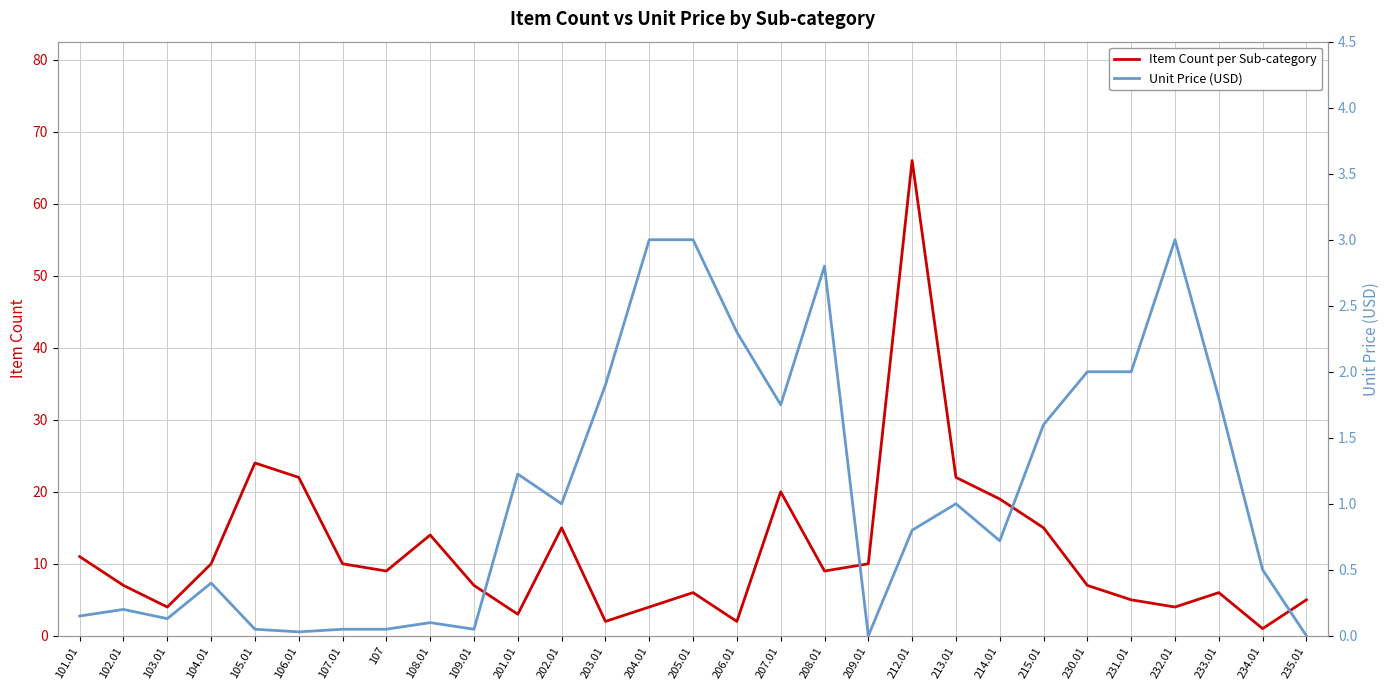

In Unit Price (USD), how many points are lower than both neighbors (excluding endpoints)?

7